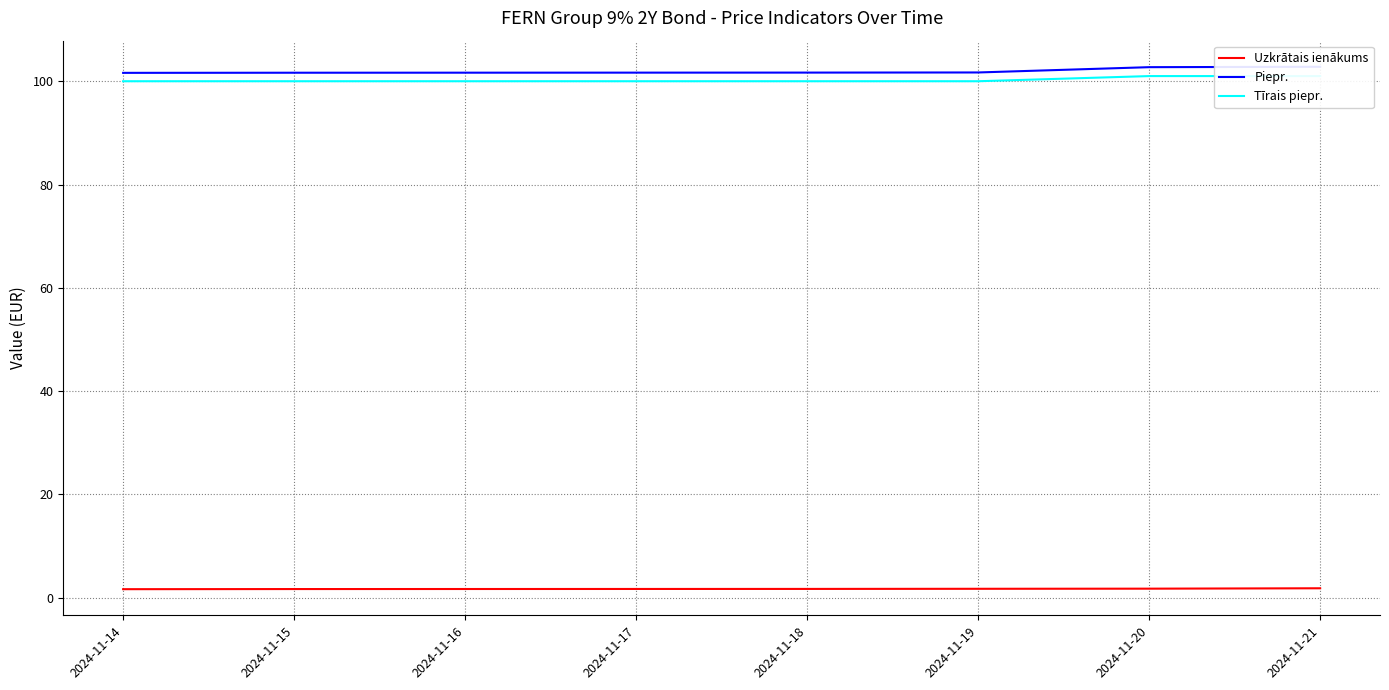

Where is Tīrais piepr. nearest to the value 100?

2024-11-14